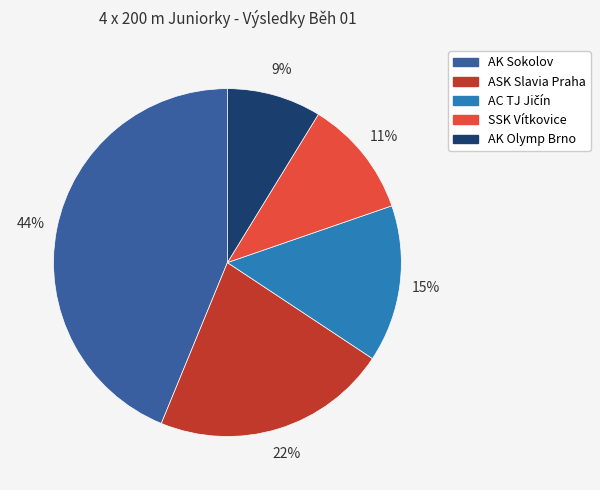

Combined, do ASK Slavia Praha and AK Sokolov account for over 50%?

Yes